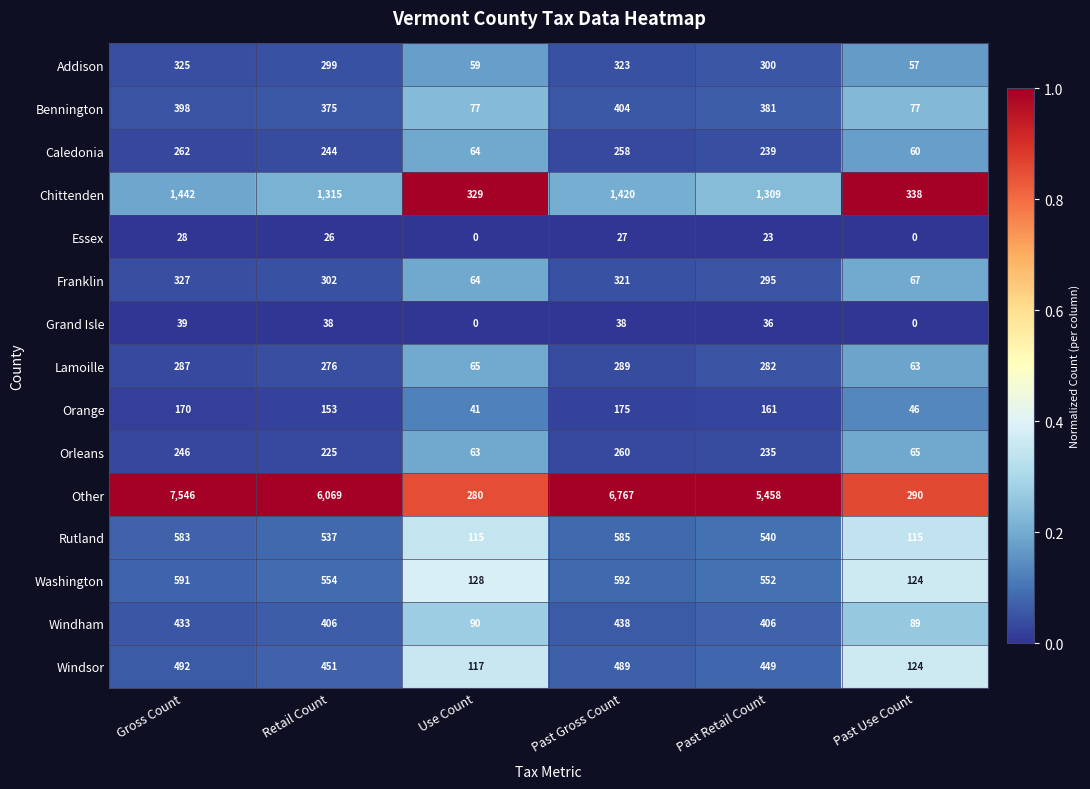

The value of Orange at Use Count is 14. True or false?

False